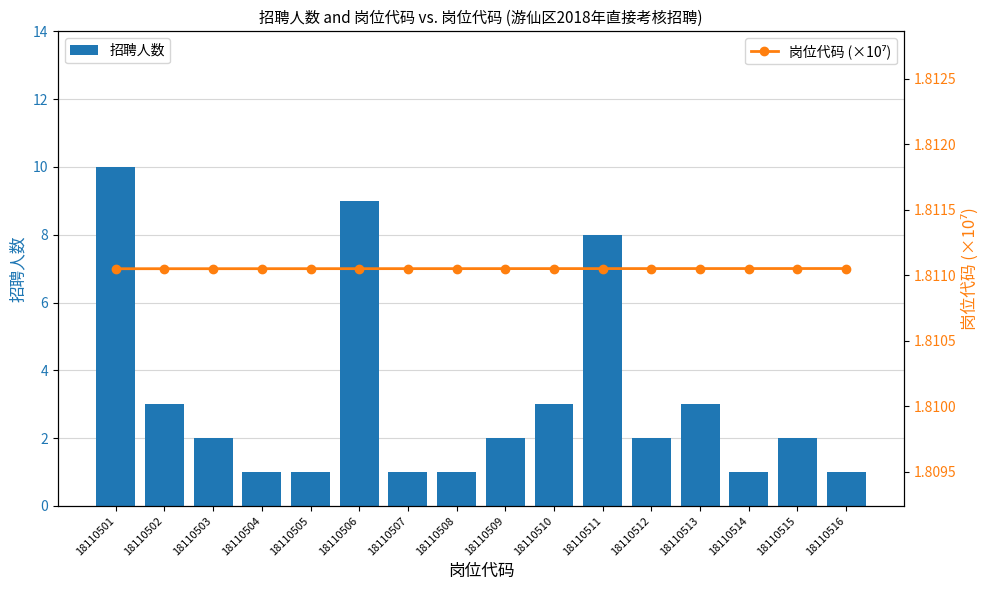

At which category is the sum across all series the highest?

18110501